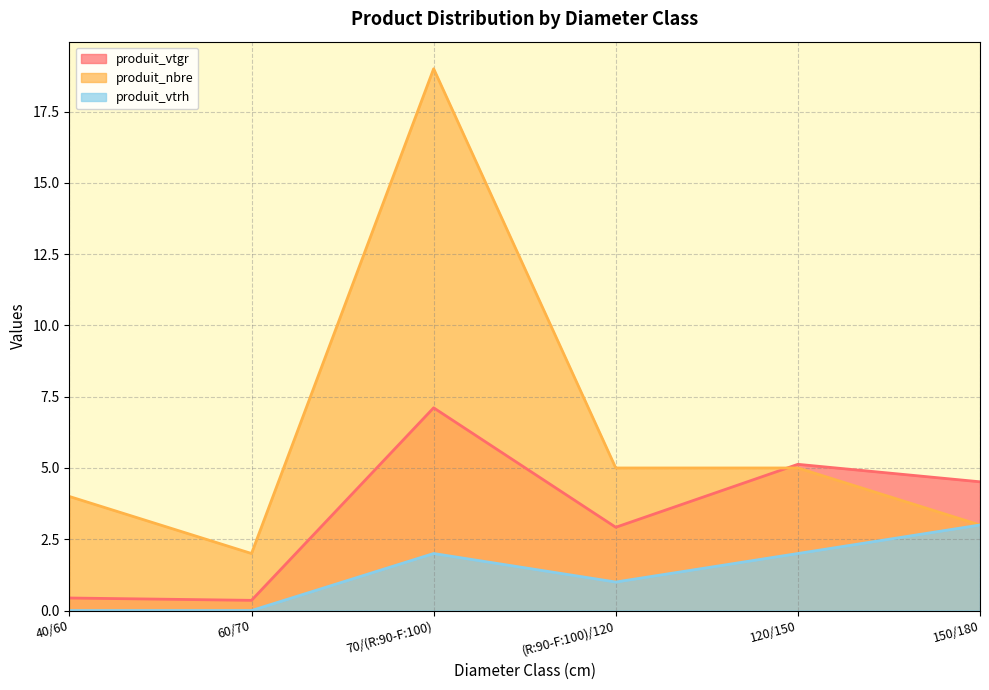

In produit_nbre, how many points are lower than both neighbors (excluding endpoints)?

1